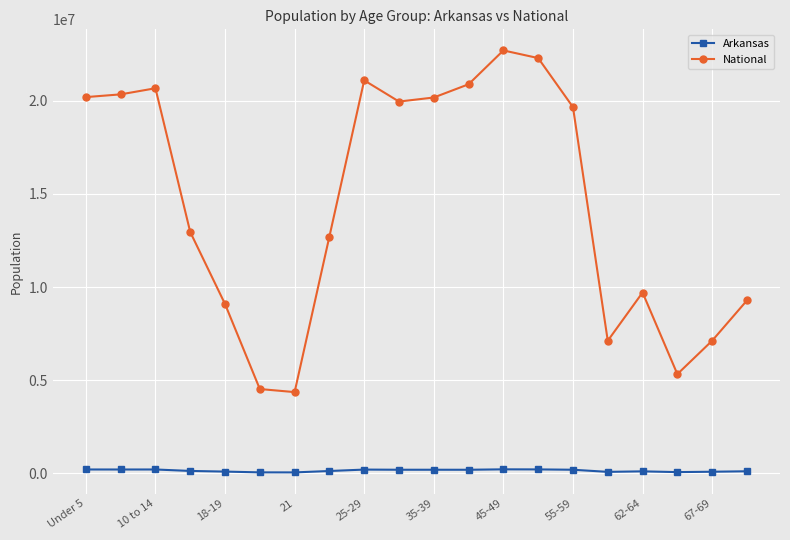

How many data points does each series have?

20